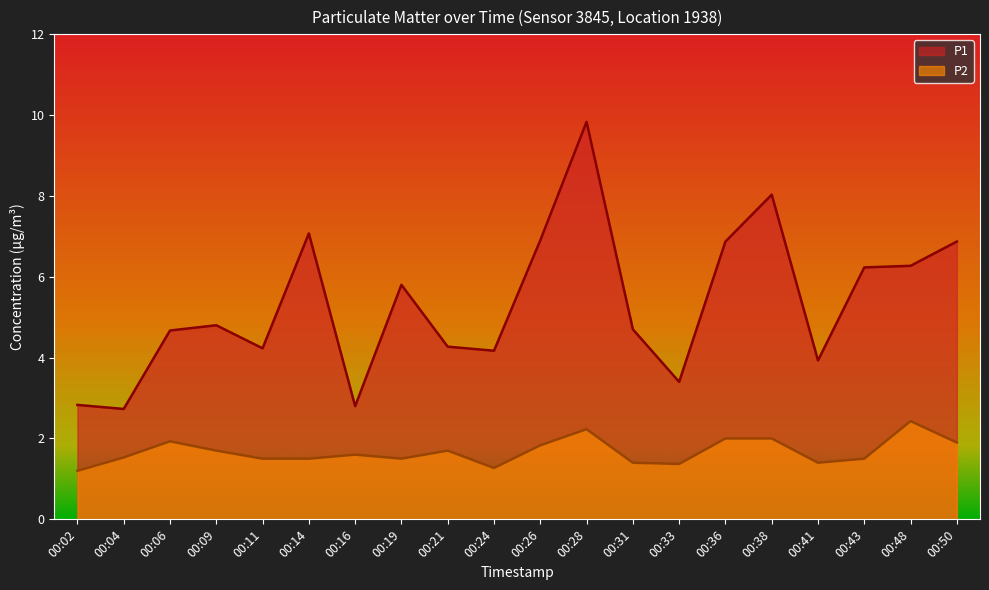

True or false: P2 has more than 0 points higher than both neighbors.

True